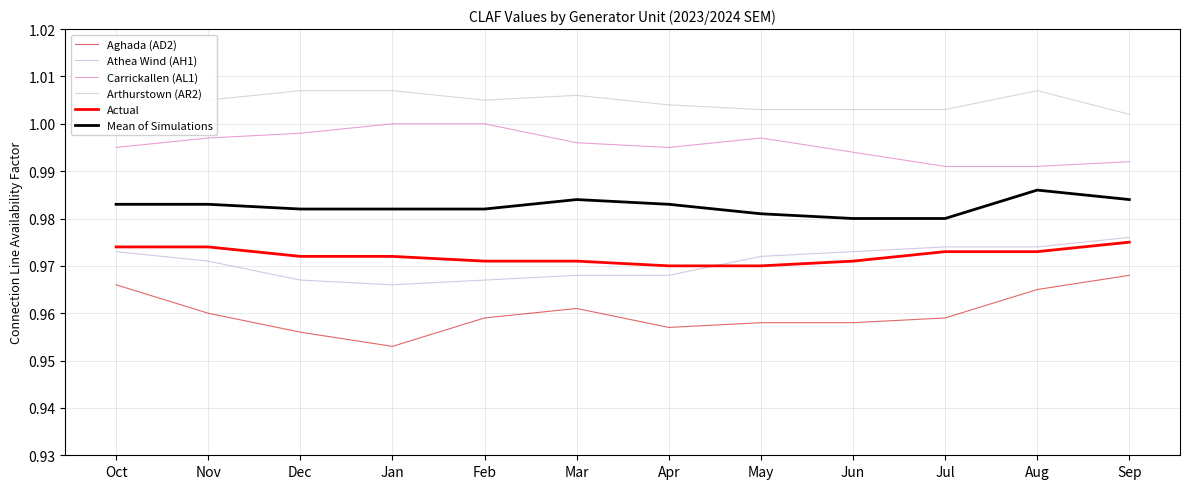

What are all the series names shown in the legend?

Aghada (AD2), Athea Wind (AH1), Carrickallen (AL1), Arthurstown (AR2), Actual, Mean of Simulations